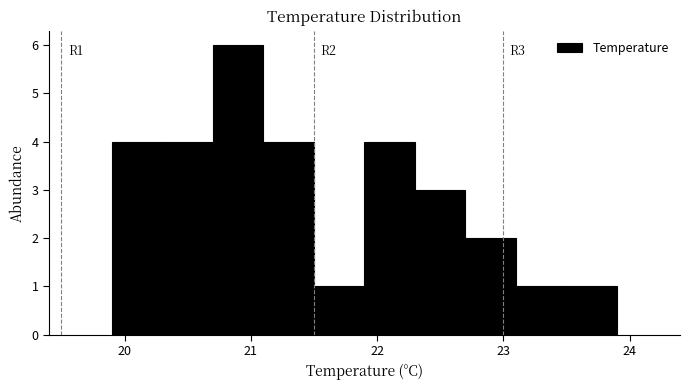

Which range on the x-axis has the tallest bar?

20.7 to 21.1